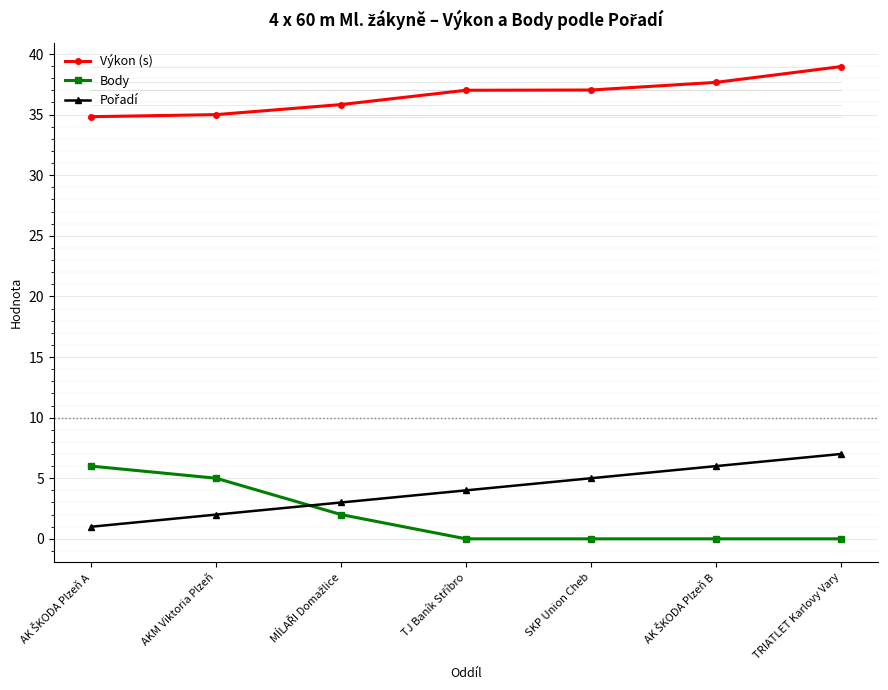

What value does the Výkon (s) series have at AKM Viktoria Plzeň?

35.0